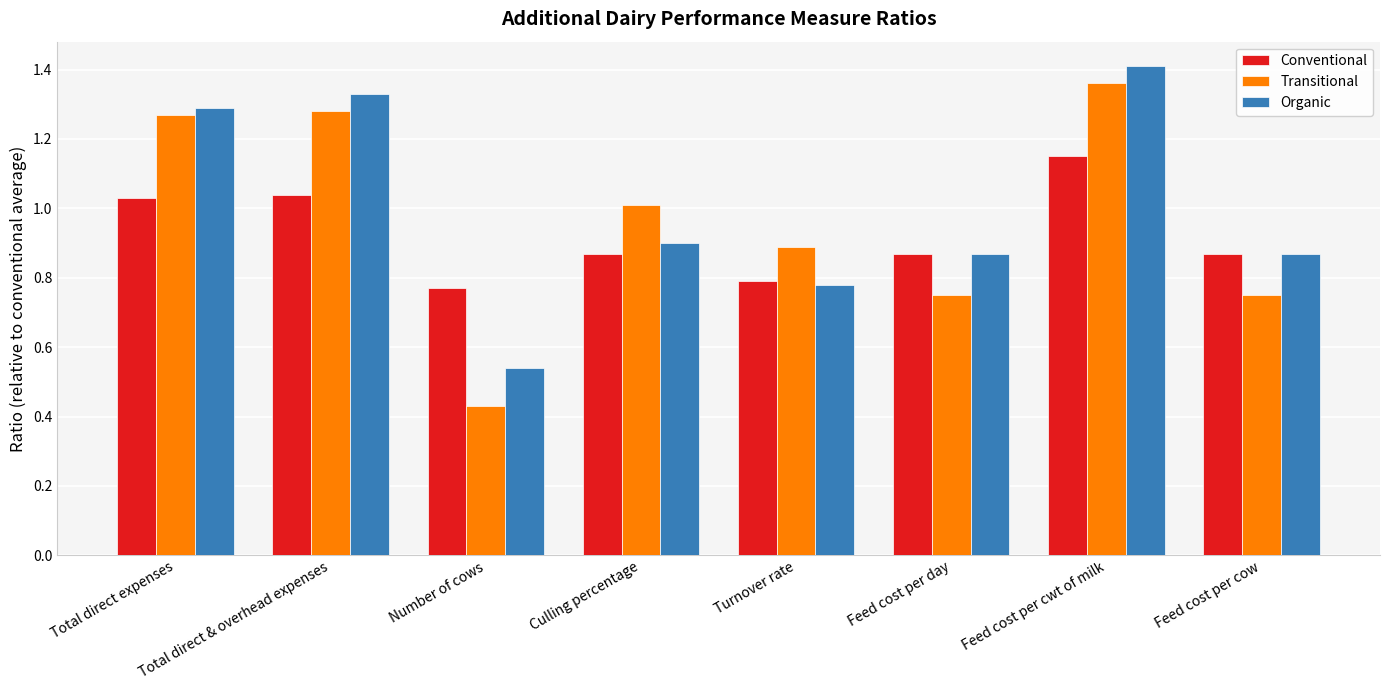

At which label does Organic reach its peak?

Feed cost per cwt of milk